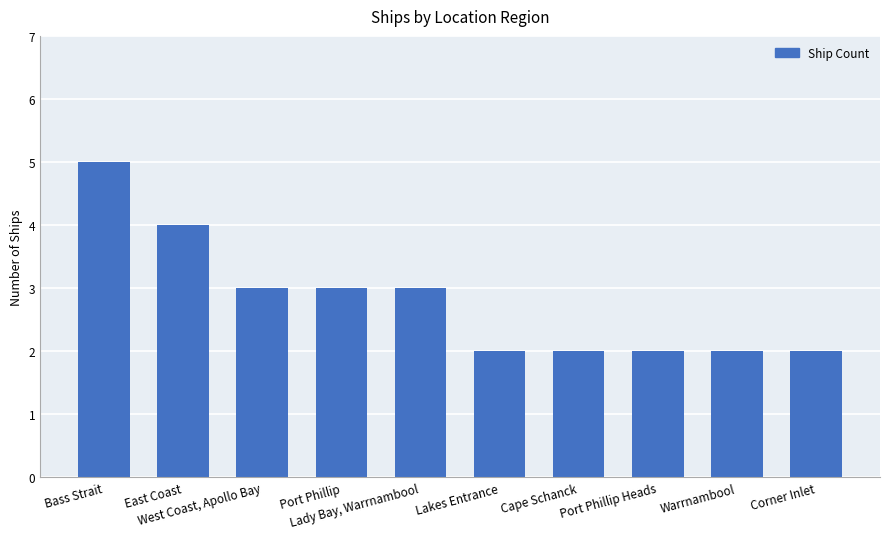

What is the change in value from Bass Strait to West Coast, Apollo Bay?

-2